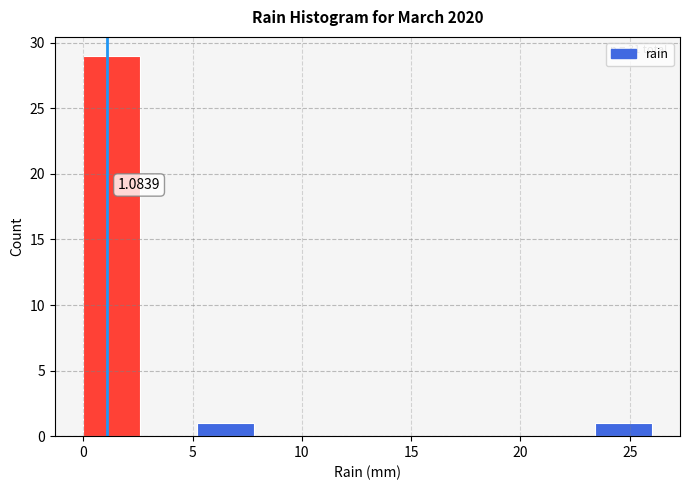

Over which range of the x-axis is the bar tallest?

0.0 to 2.6